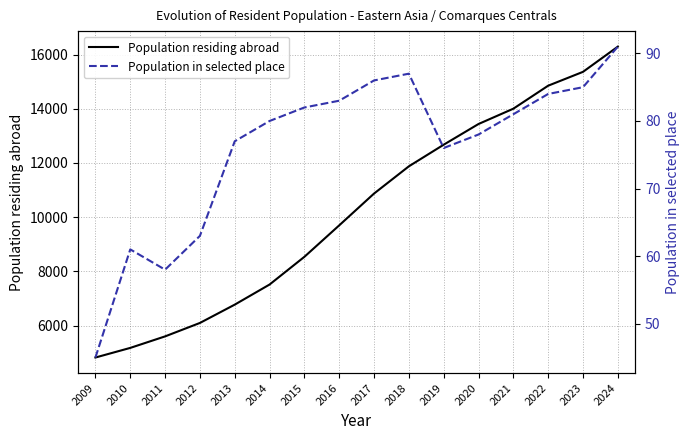

What is the lowest value of the Population in selected place series?

45